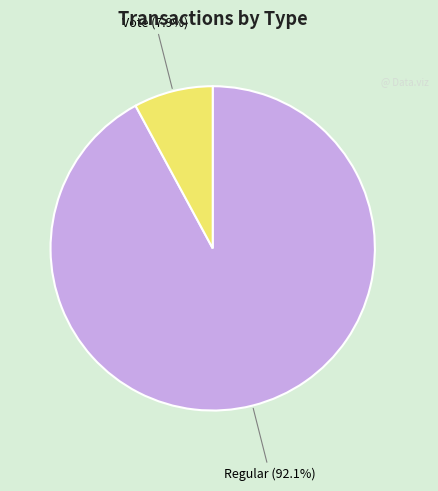

Which has a higher value, Vote or Regular?

Regular